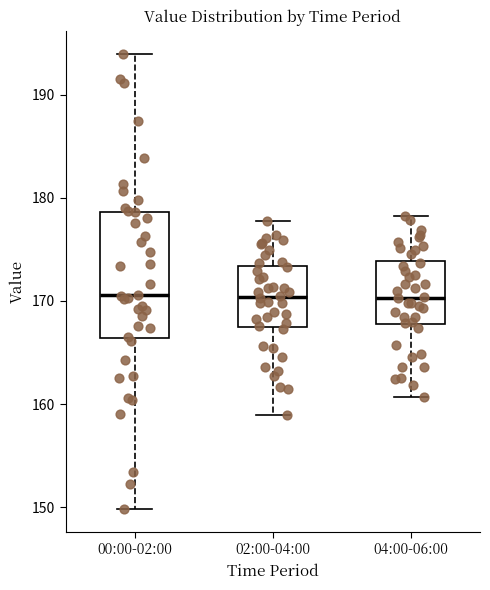

Reading left to right, read every box against the y-axis: the position of its median line, the range the box covers, and the ends of its whiskers. The values are not printed on the chart, so give them approximately, as read against the axis.

00:00-02:00: median 171, box 166 to 179, whiskers 150 to 194
02:00-04:00: median 170, box 168 to 173, whiskers 159 to 178
04:00-06:00: median 170, box 168 to 174, whiskers 161 to 178